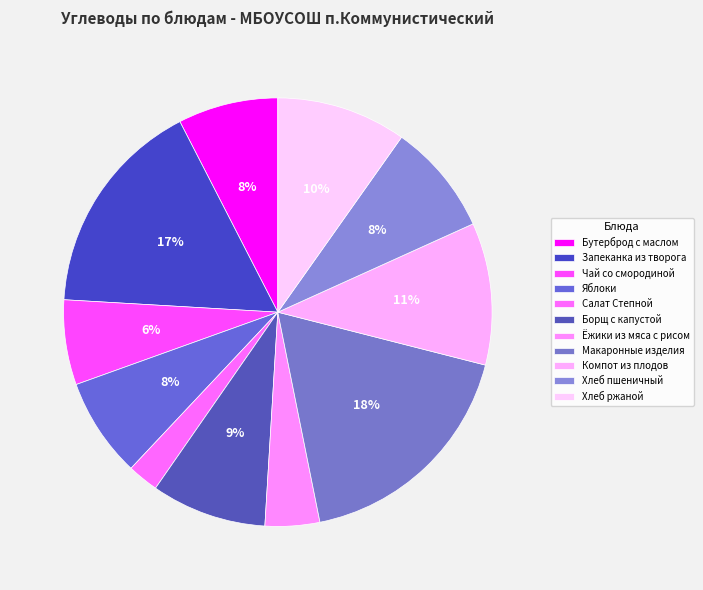

To the nearest percent, what percentage of the pie is Яблоки?

8%